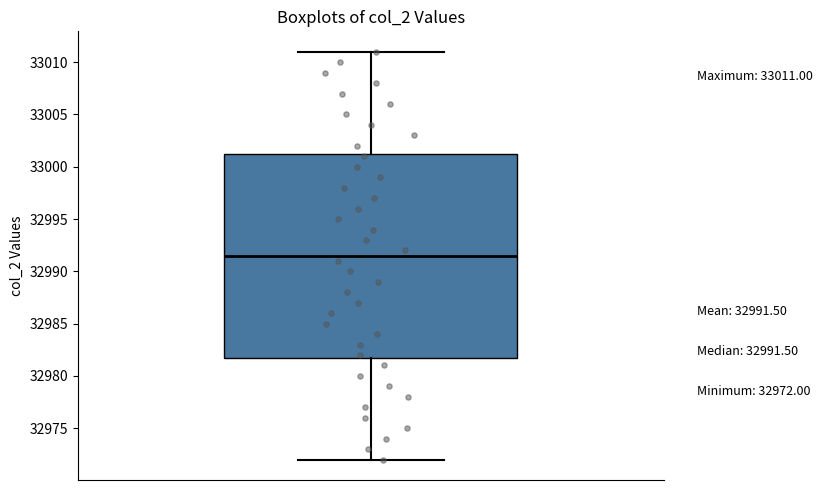

Transcribe this box plot: give where the median line is, the range the box spans, and where the two whiskers end, as read against the y-axis. The values are not printed on the chart, so give them approximately, as read against the axis.

median 32991.5, box 32982.0 to 33001.5, whiskers 32972.0 to 33011.0